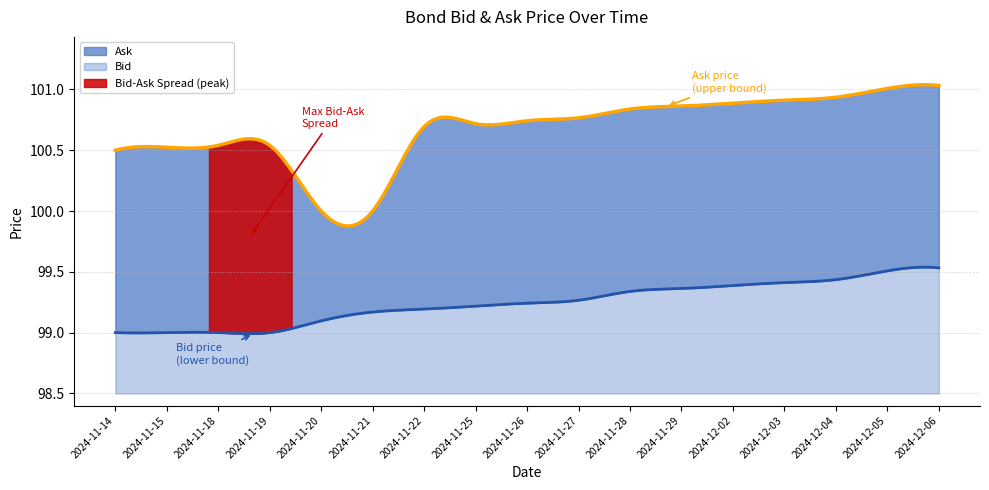

What is the label of the 6th point from the left?

2024-11-21